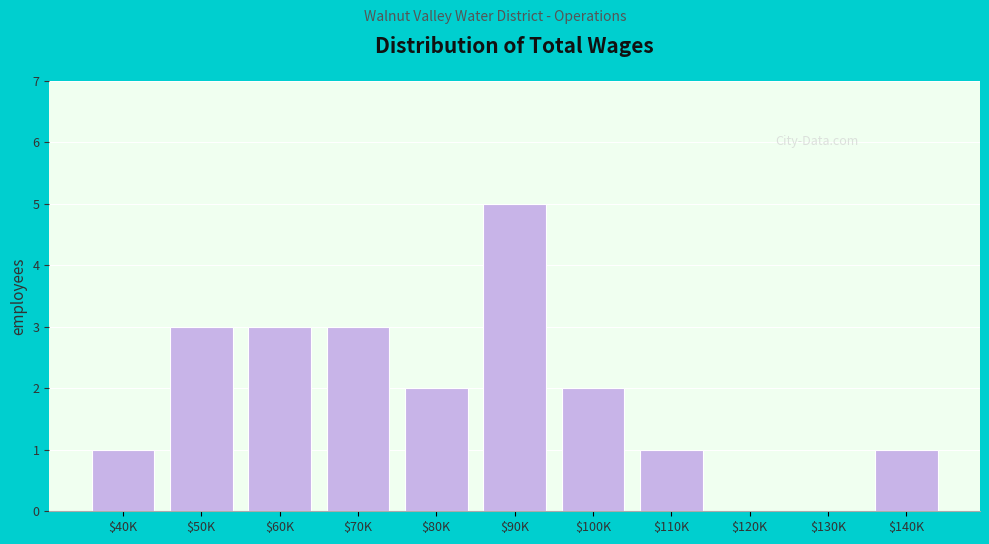

At which category does the chart reach its peak across all series?

$90K